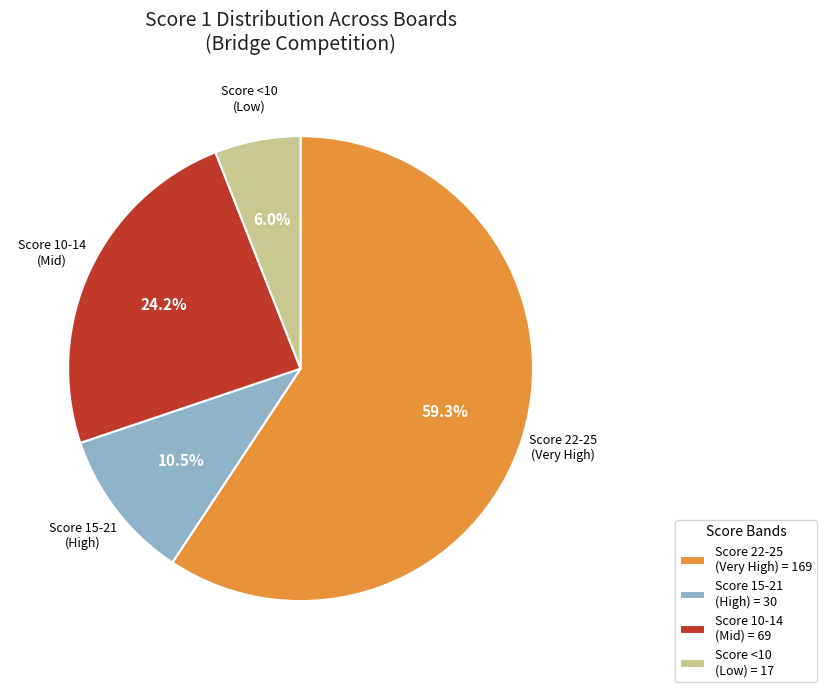

Is there a majority slice in this chart?

Yes